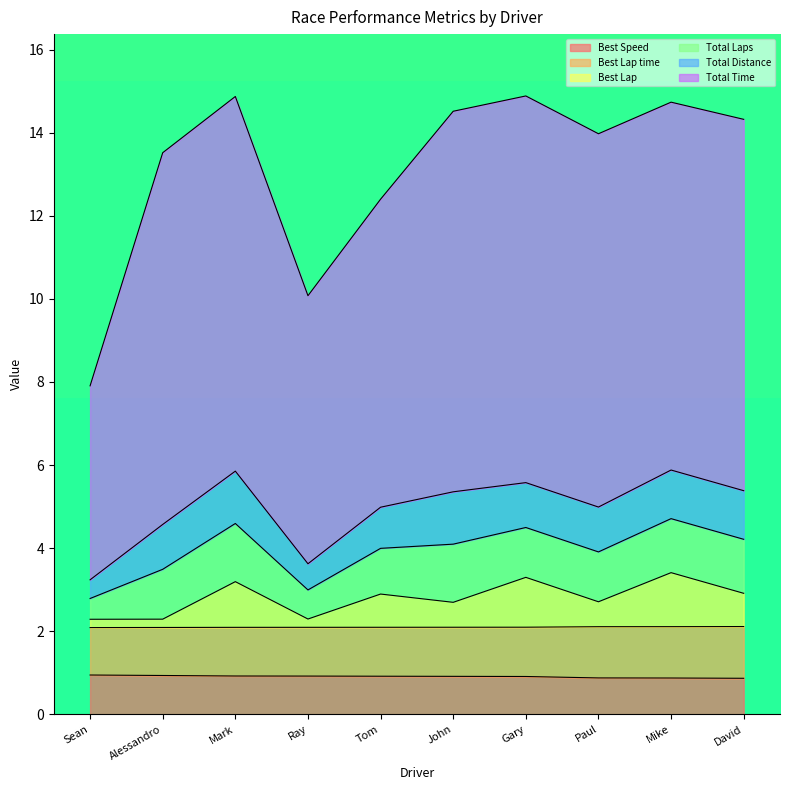

How many lines are shown in the chart?

6